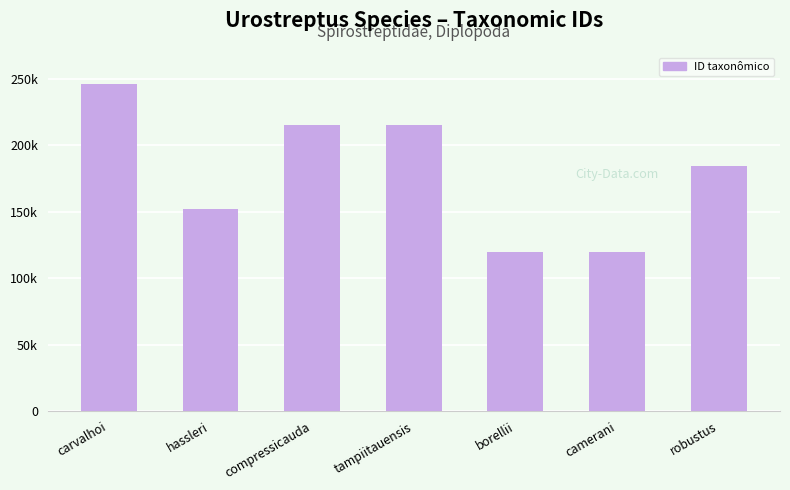

Are the bars horizontal?

No